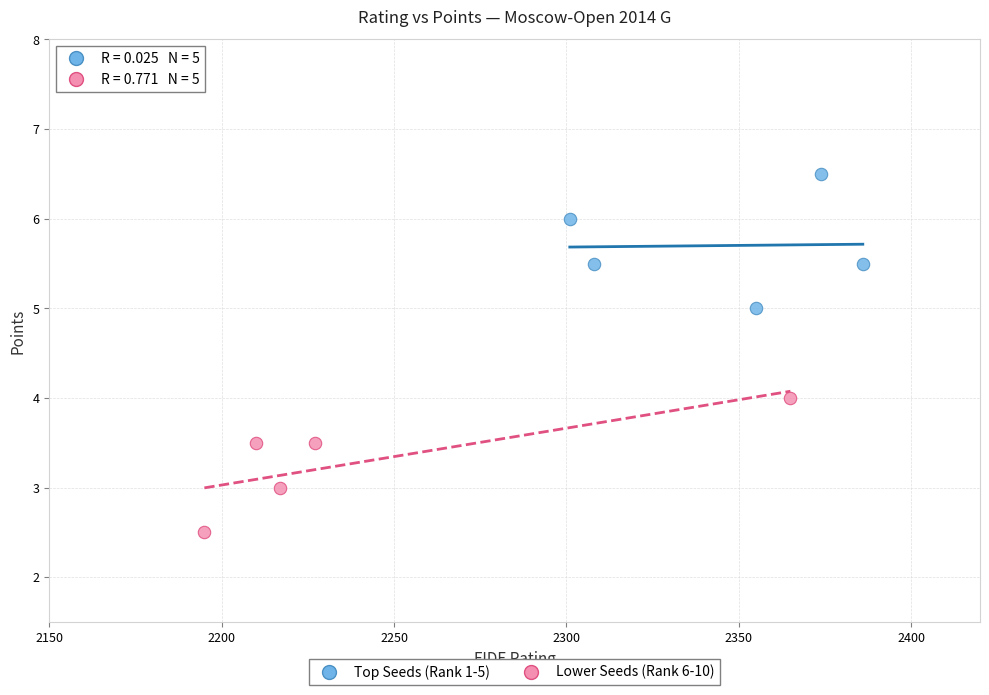

Which series contains the lowest Y value?

Lower Seeds (Rank 6-10)